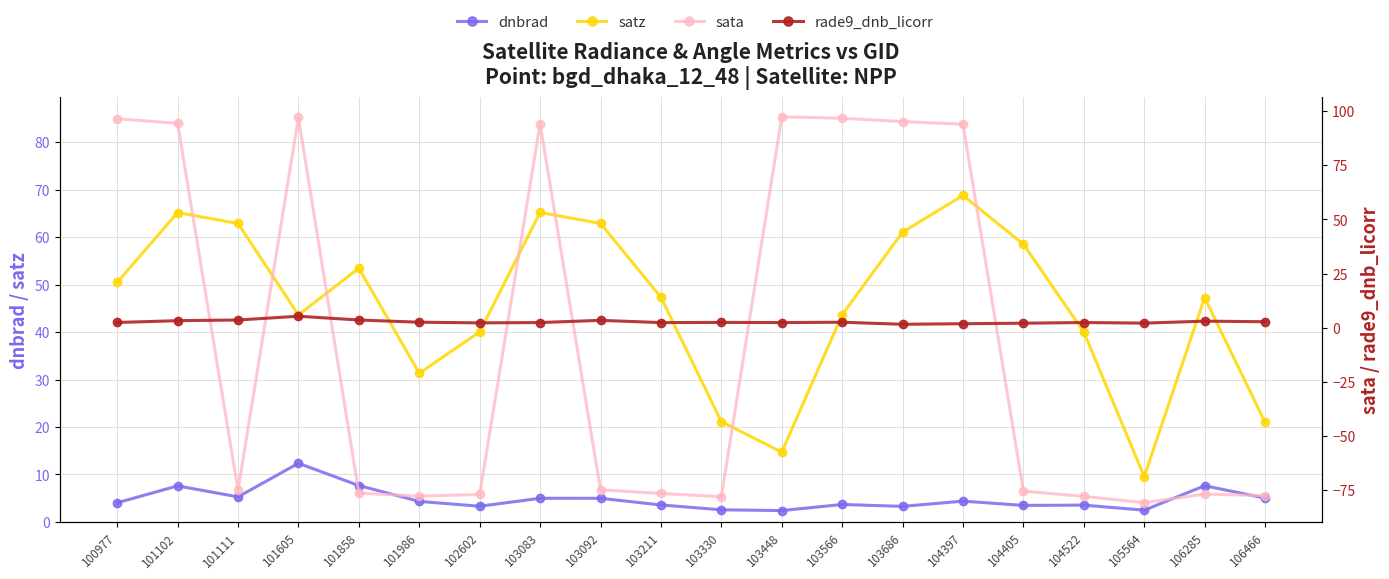

What is the minimum value shown in the chart?

-80.7